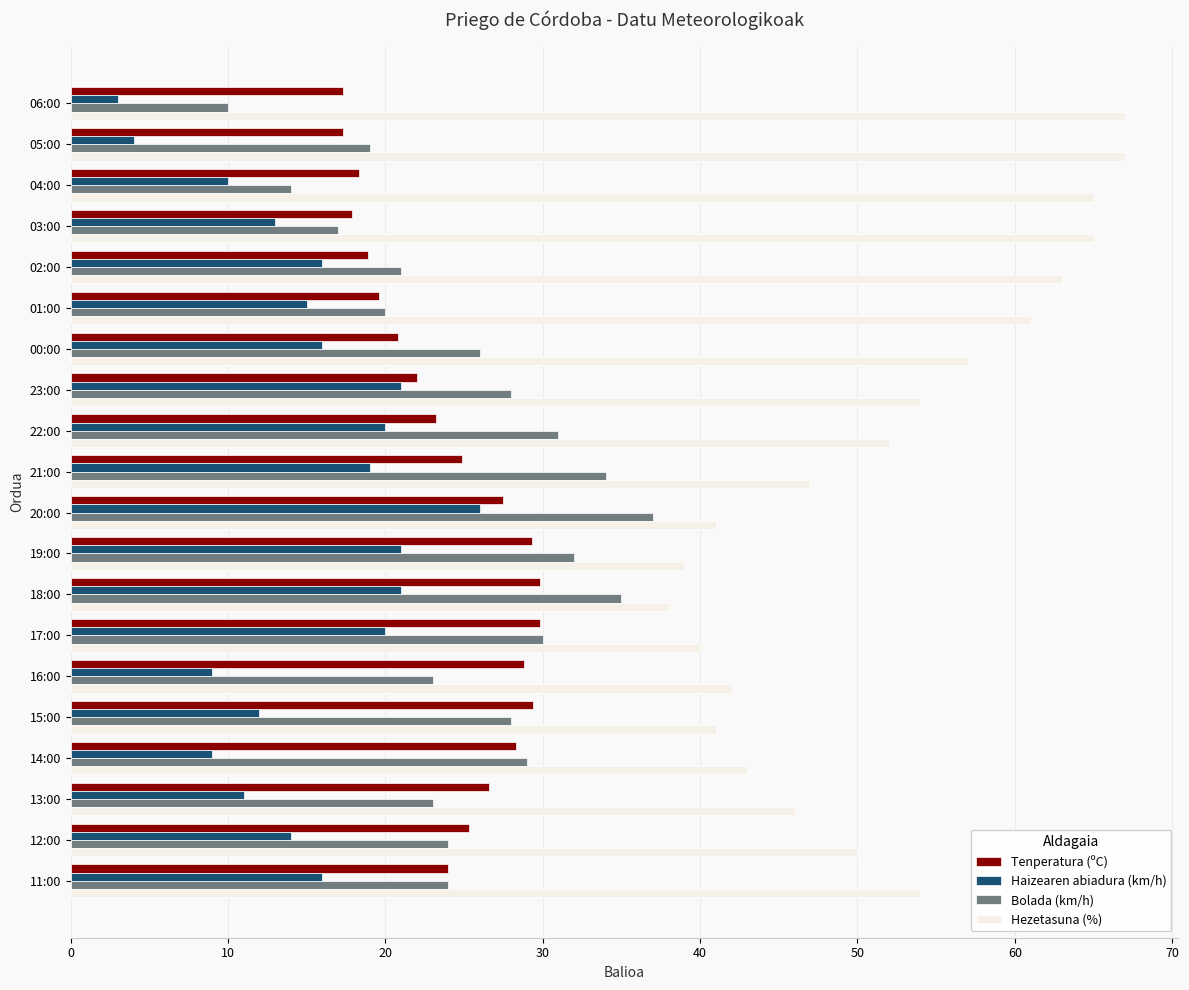

Which series has the largest total across all categories?

Hezetasuna (%)